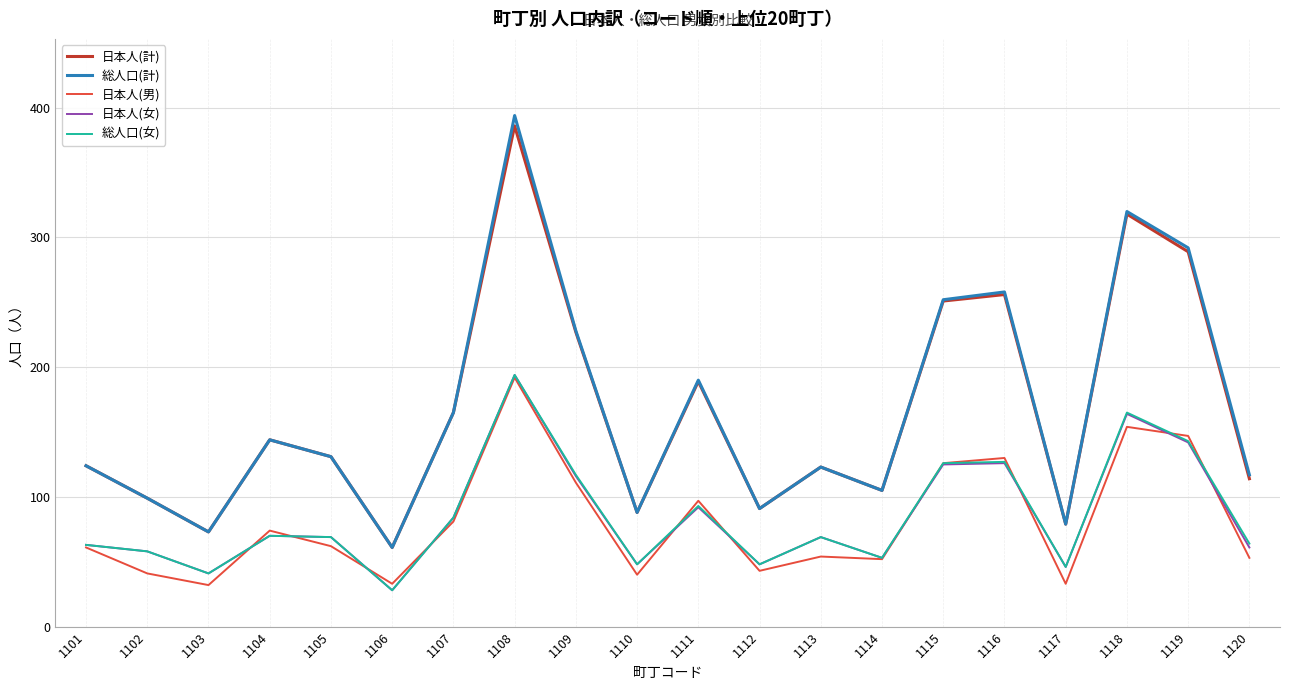

True or false: 日本人(計) and 日本人(男) intersect in this chart.

False